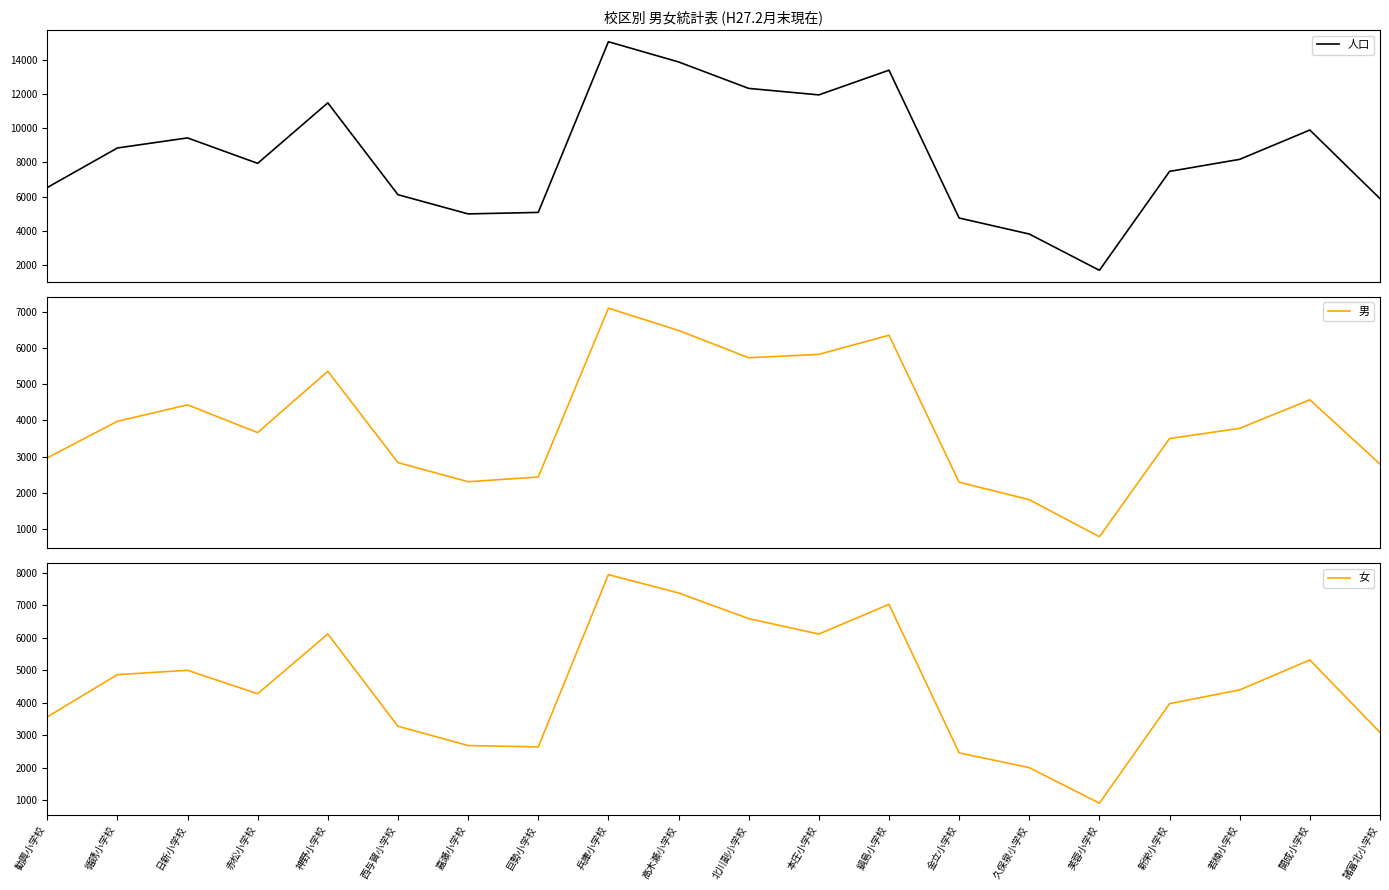

What are all the series names shown in the legend?

人口, 男, 女